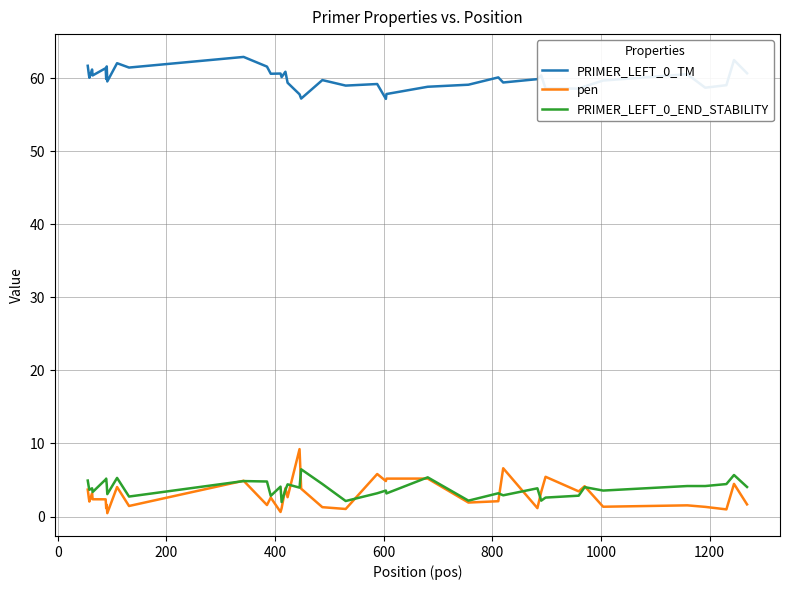

True or false: PRIMER_LEFT_0_END_STABILITY and PRIMER_LEFT_0_TM intersect in this chart.

False